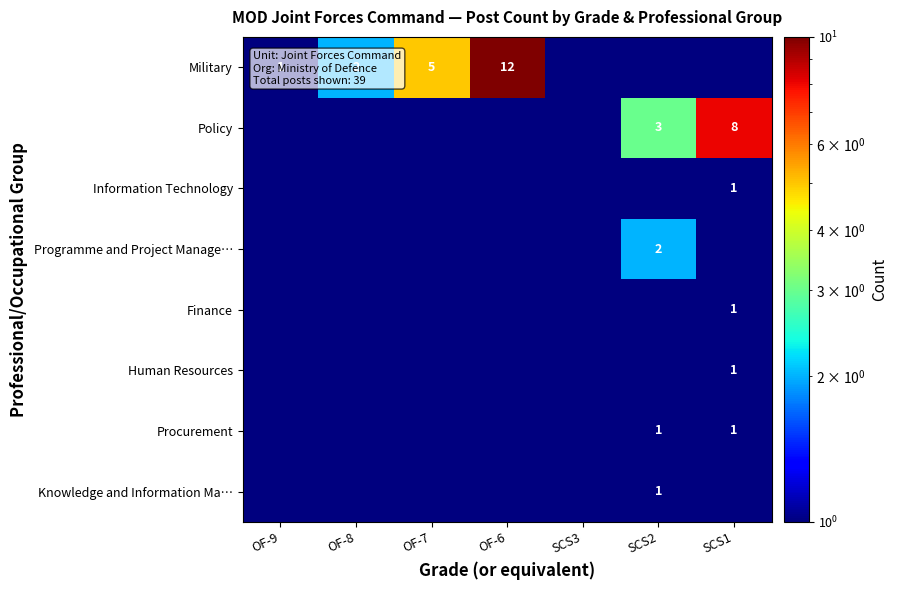

The Finance series shows 1.6 at SCS1. True or false?

False